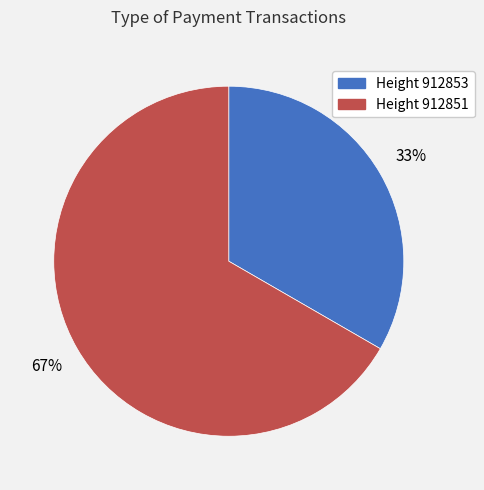

Combined, do Height 912853 and Height 912851 account for over 50%?

Yes